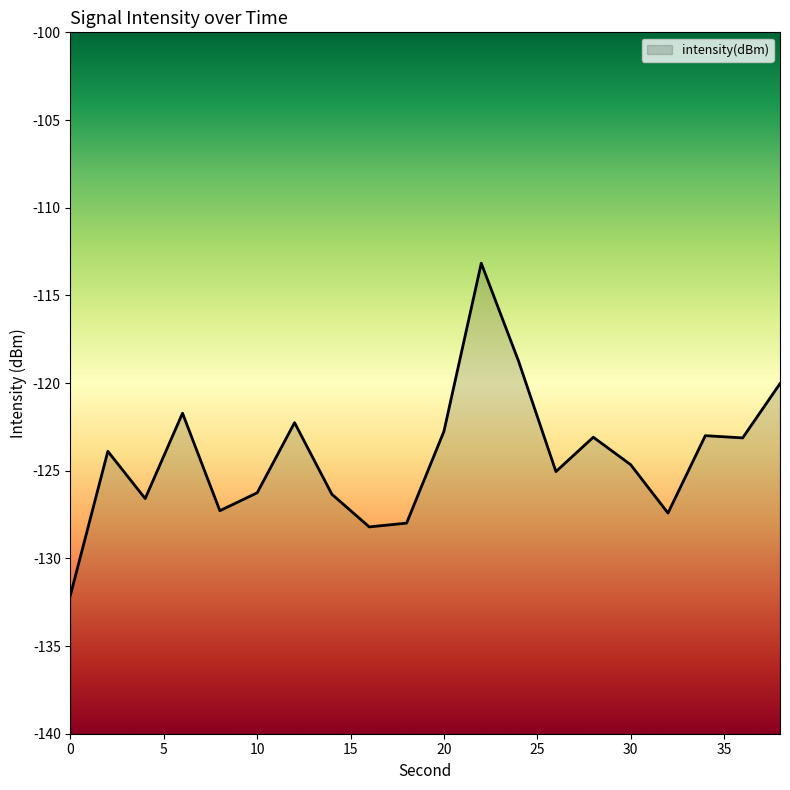

Reading right to left, what are all the values shown in this chart?

38=-120.0	36=-123.1	34=-123.0	32=-127.4	30=-124.7	28=-123.1	26=-125.1	24=-118.8	22=-113.2	20=-122.8	18=-128.0	16=-128.2	14=-126.3	12=-122.3	10=-126.3	8=-127.3	6=-121.7	4=-126.6	2=-123.9	0=-132.1